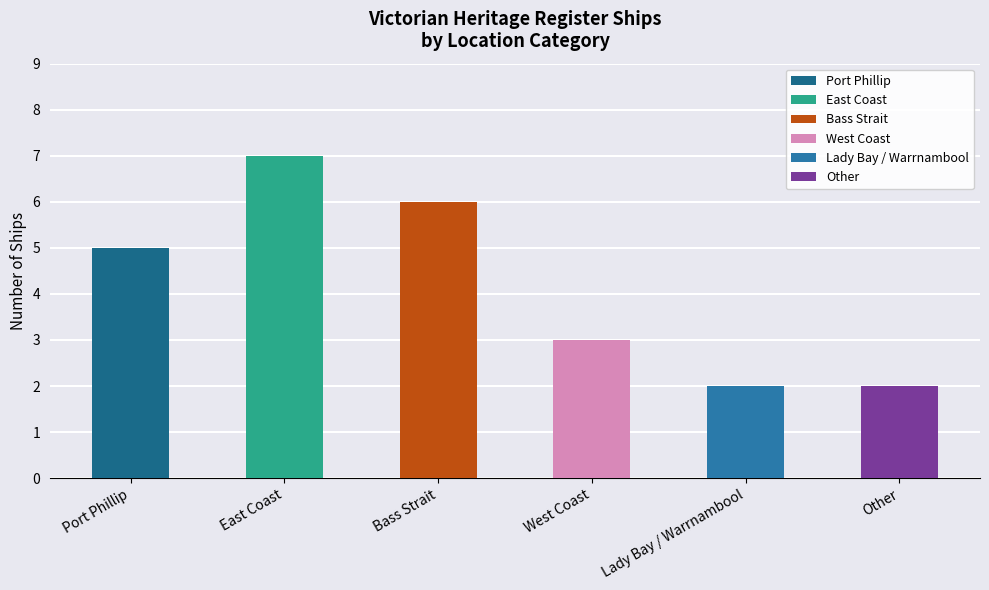

What is the minimum value shown in the chart?

2